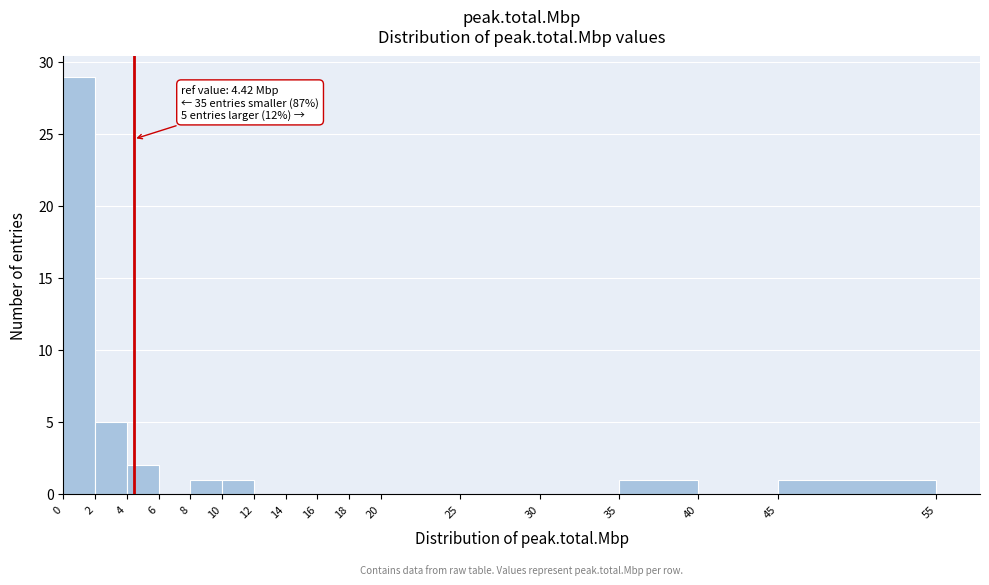

Which range on the x-axis has the tallest bar?

0 to 2